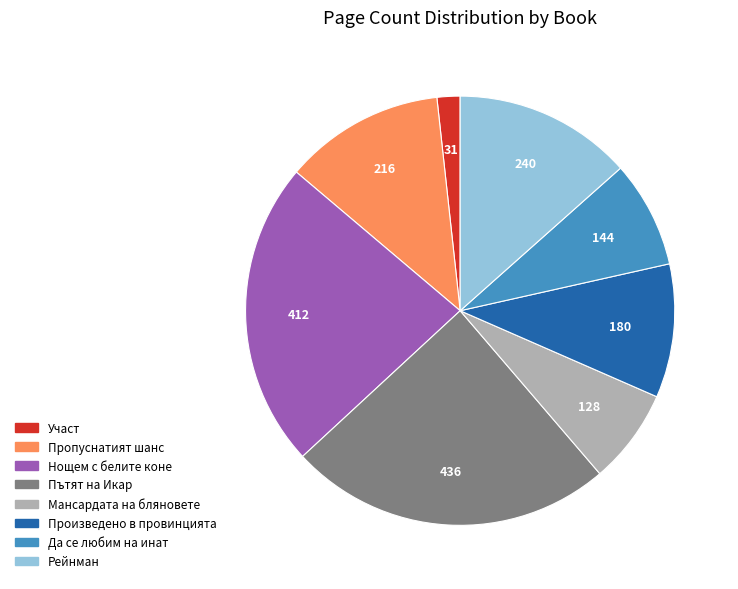

How many slices are in this pie chart?

8